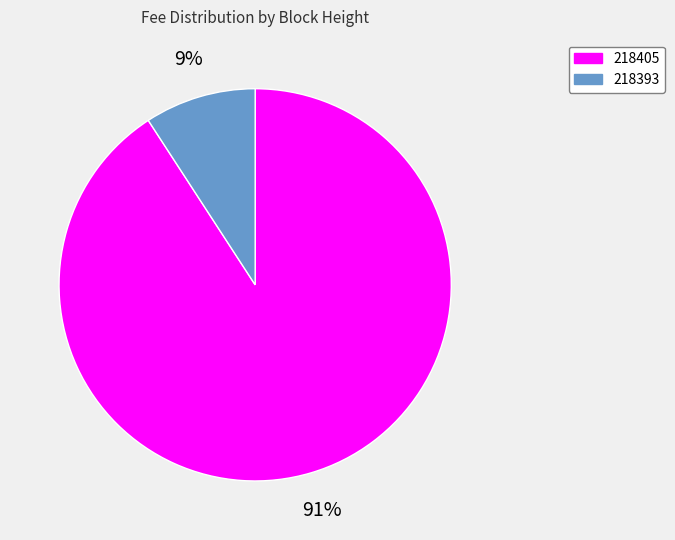

Count the number of slices in the pie.

2